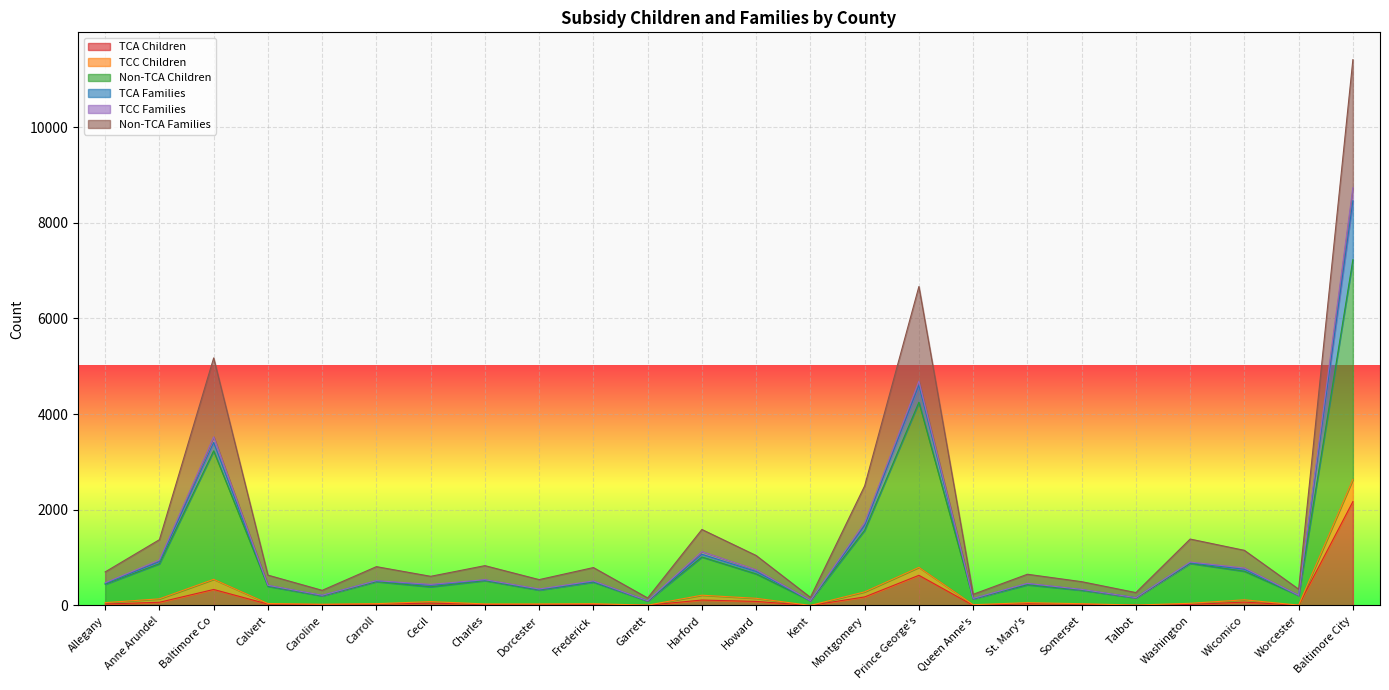

True or false: TCA Children and TCA Families cross at least once.

False